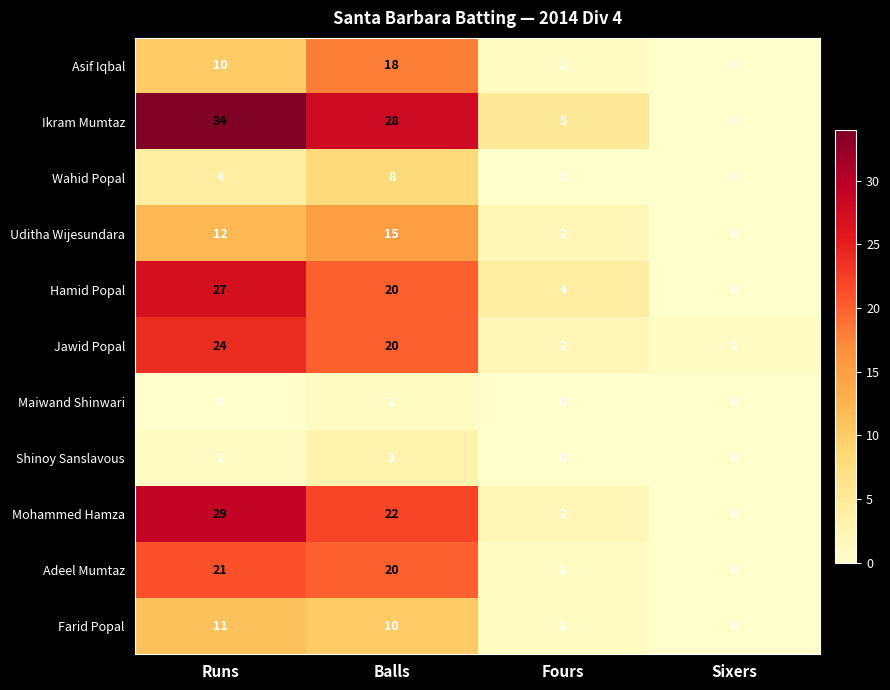

Rank the series by their maximum value, from highest to lowest.

Ikram Mumtaz, Mohammed Hamza, Hamid Popal, Jawid Popal, Adeel Mumtaz, Asif Iqbal, Uditha Wijesundara, Farid Popal, Wahid Popal, Shinoy Sanslavous, Maiwand Shinwari